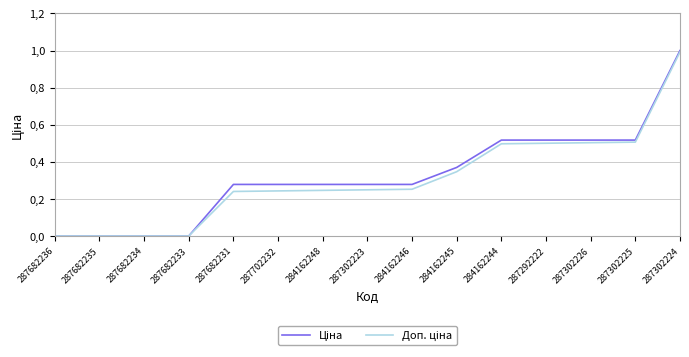

Where is Ціна nearest to the value 0?

287682236